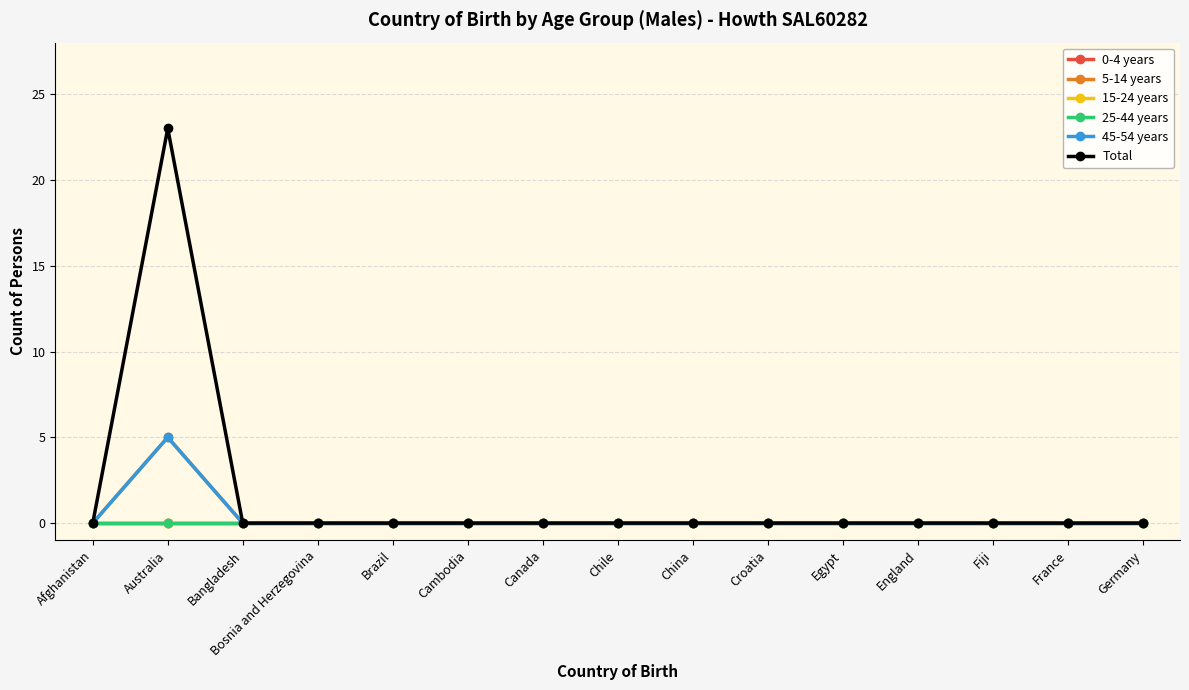

True or false: 5-14 years and 45-54 years cross at least once.

False